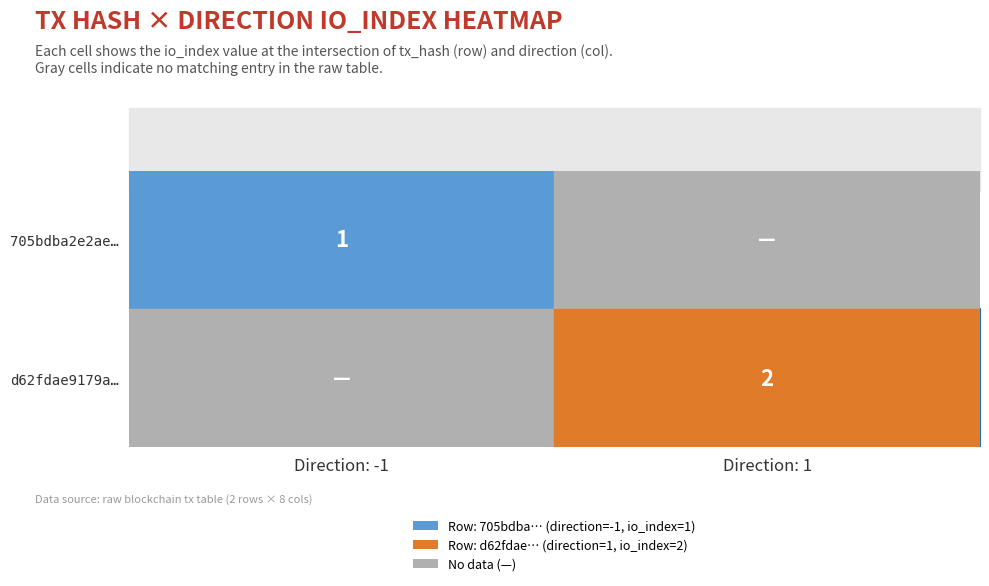

At which label is 705bdba2e2ae… closest to 1?

Direction: -1